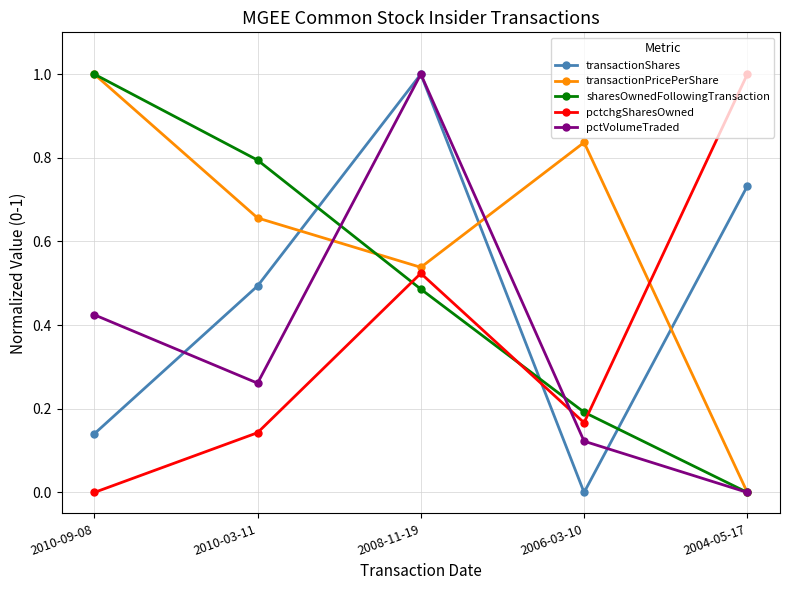

How many values in pctVolumeTraded are above zero?

4